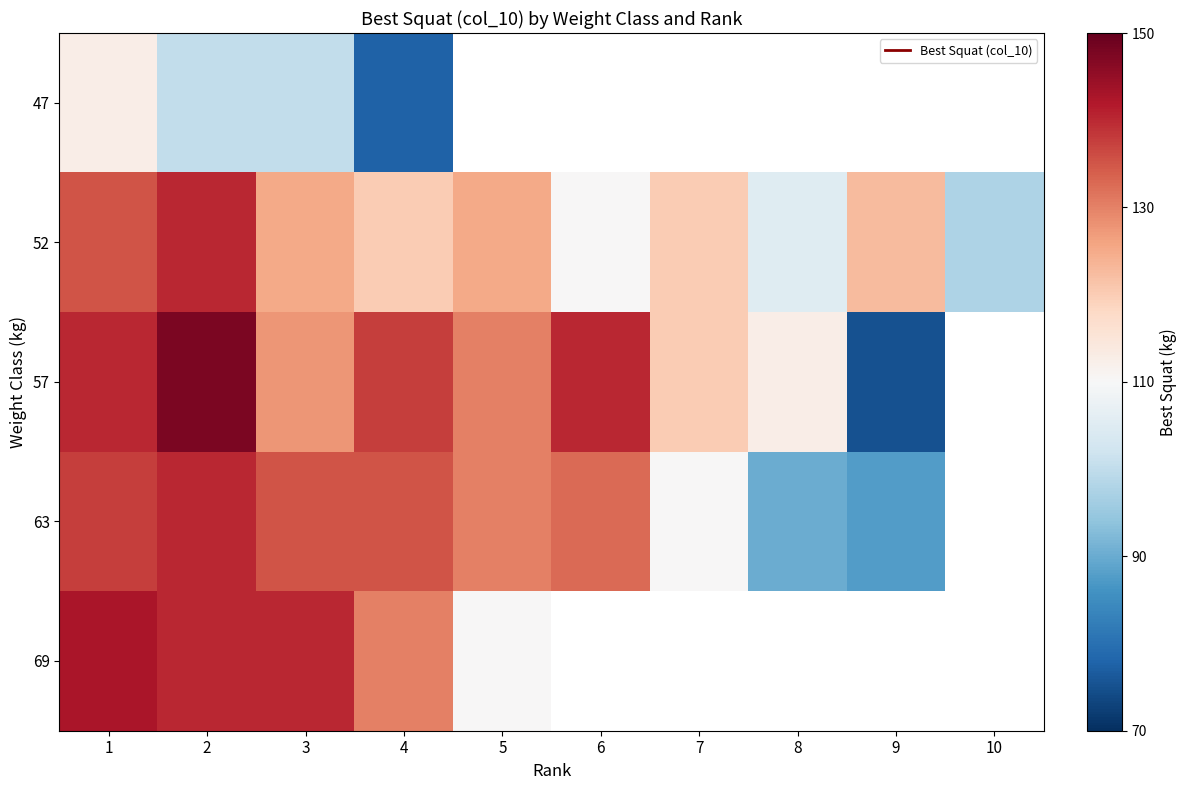

List the labels in order of 47 value, smallest first.

4, 5, 6, 7, 8, 9, 10, 2, 3, 1